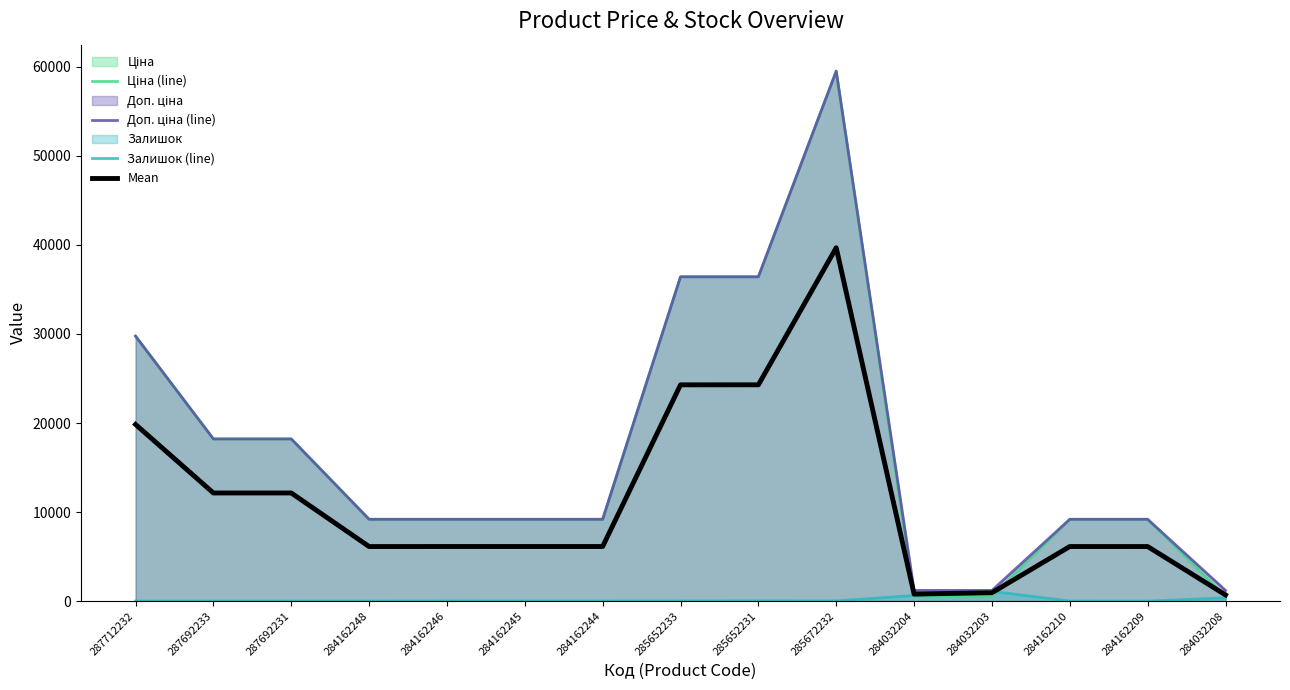

True or false: Залишок (line) has a value of 0.0 at 284162209.

True